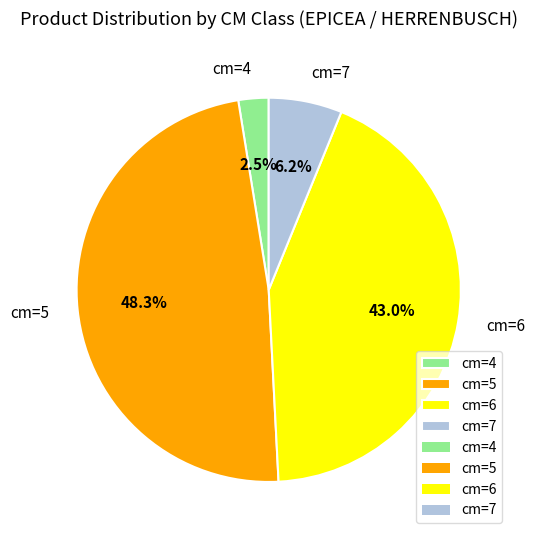

What portion of the pie excludes cm=4?

97.5%